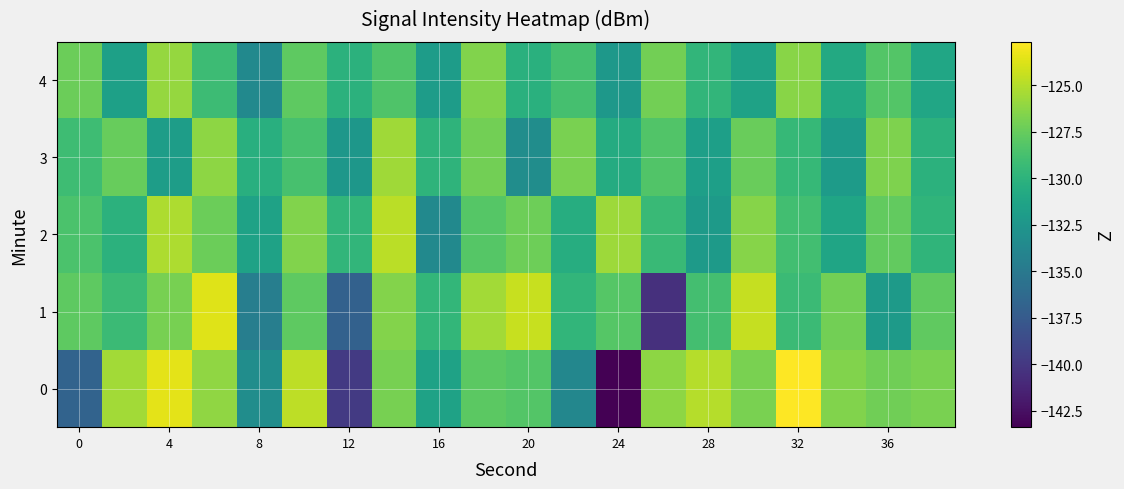

What is the smallest value displayed?

-143.4